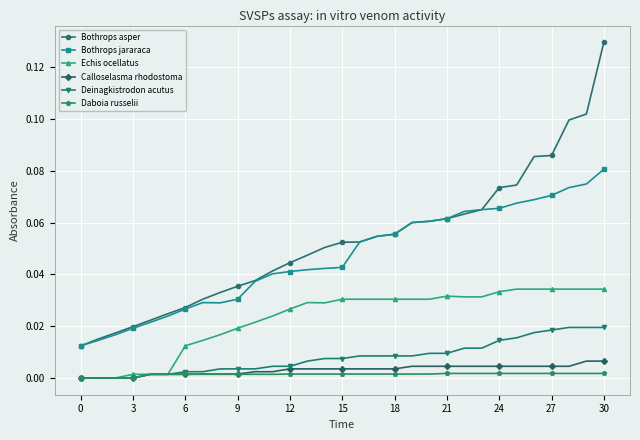

Which series has the widest spread of values?

Bothrops asper